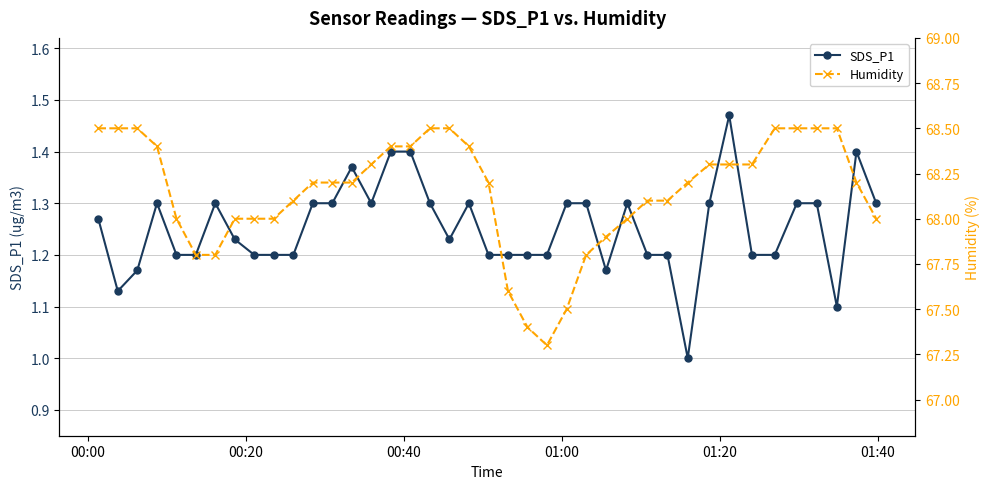

True or false: SDS_P1 has more than 2 interior local peaks.

True